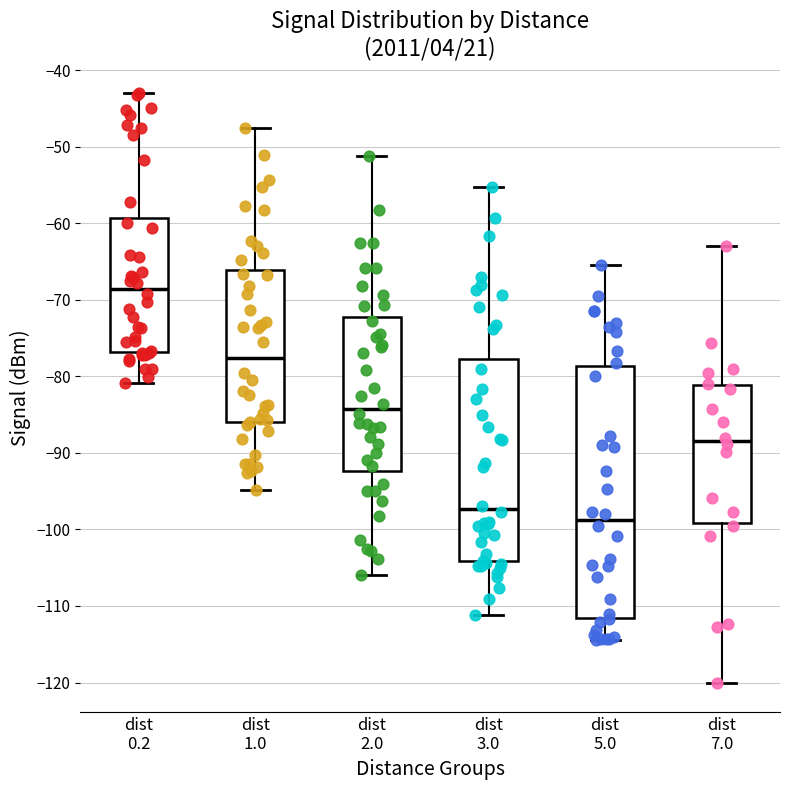

Reading left to right, read every box against the y-axis: the position of its median line, the range the box covers, and the ends of its whiskers. The values are not printed on the chart, so give them approximately, as read against the axis.

dist 0.2: median -69, box -77 to -59, whiskers -81 to -43
dist 1.0: median -78, box -86 to -66, whiskers -95 to -48
dist 2.0: median -84, box -92 to -72, whiskers -106 to -51
dist 3.0: median -97, box -104 to -78, whiskers -111 to -55
dist 5.0: median -99, box -112 to -79, whiskers -114 to -65
dist 7.0: median -88, box -99 to -81, whiskers -120 to -63